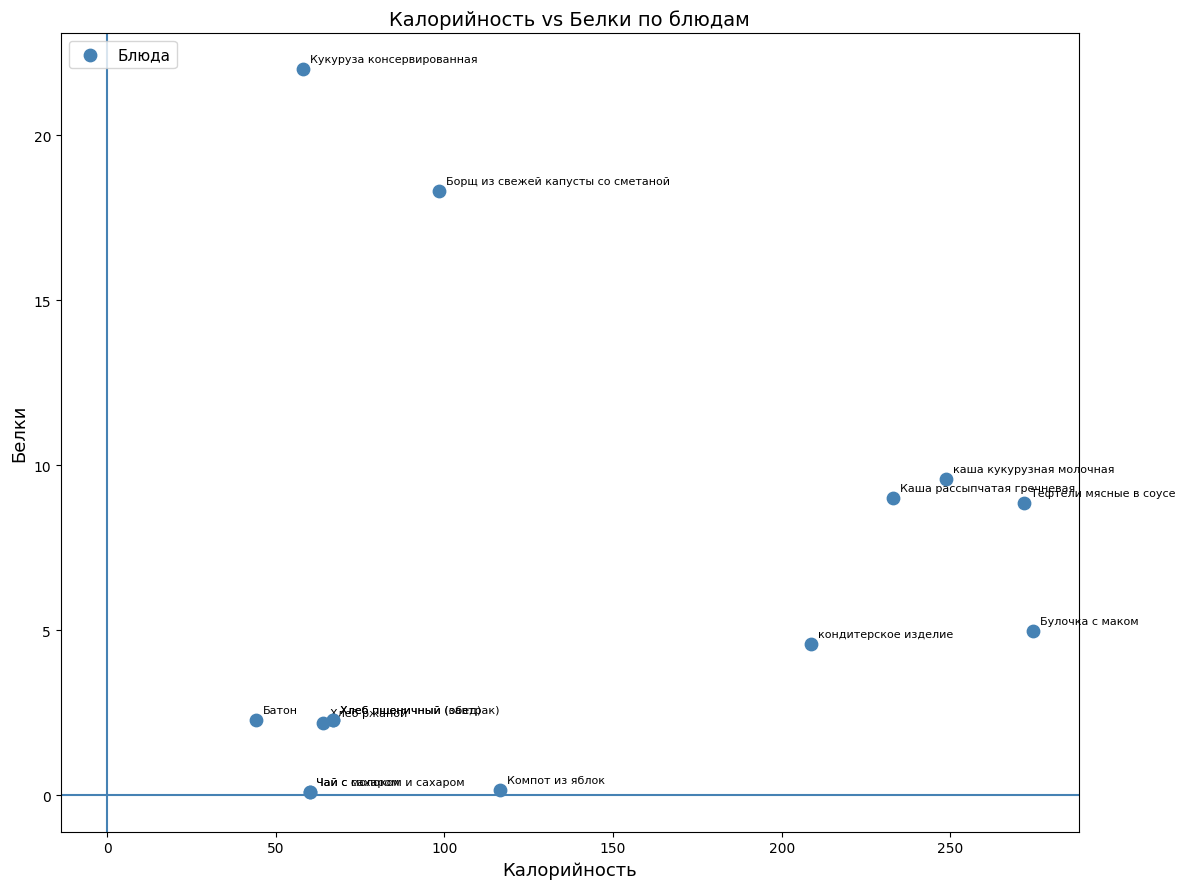

What Y value in the scatter plot is closest to 11?

9.6